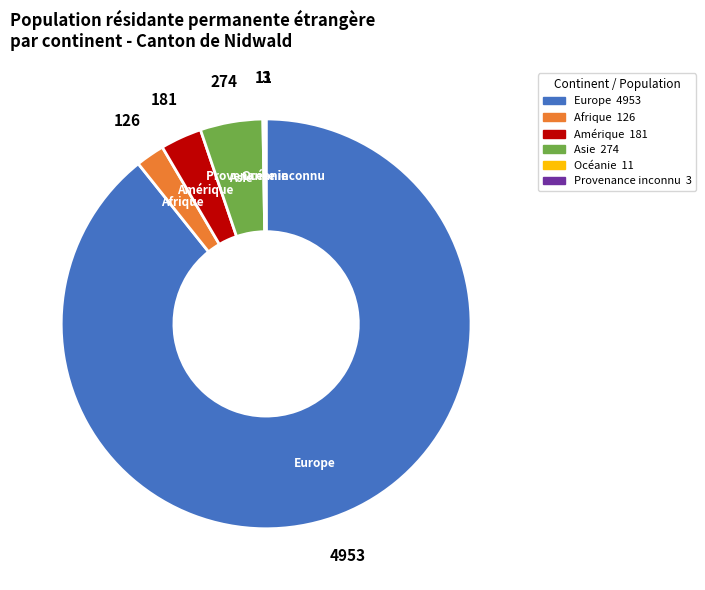

Which category has the biggest portion of the pie?

Europe